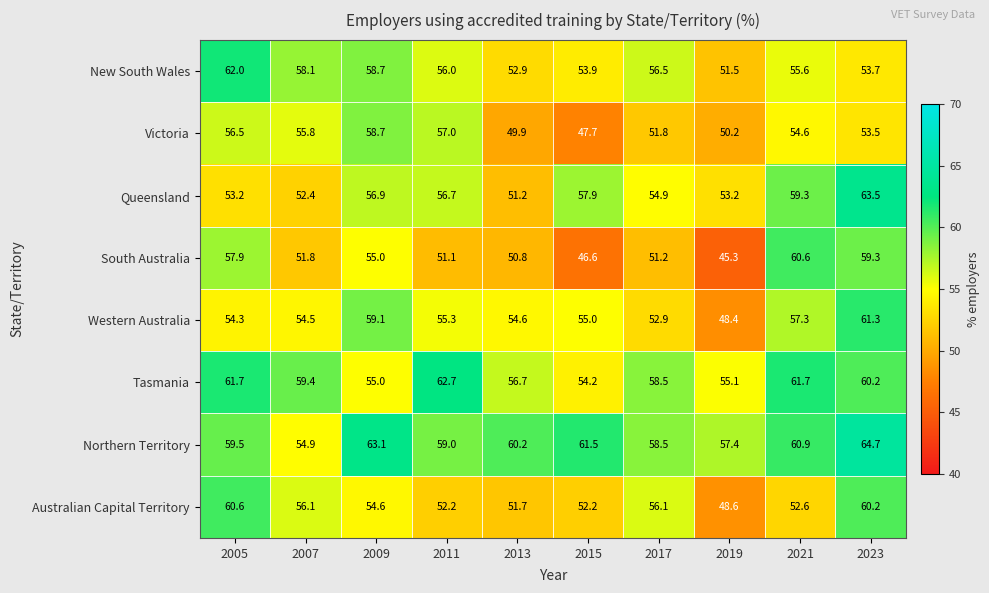

At which label does Western Australia first exceed 55?

2009